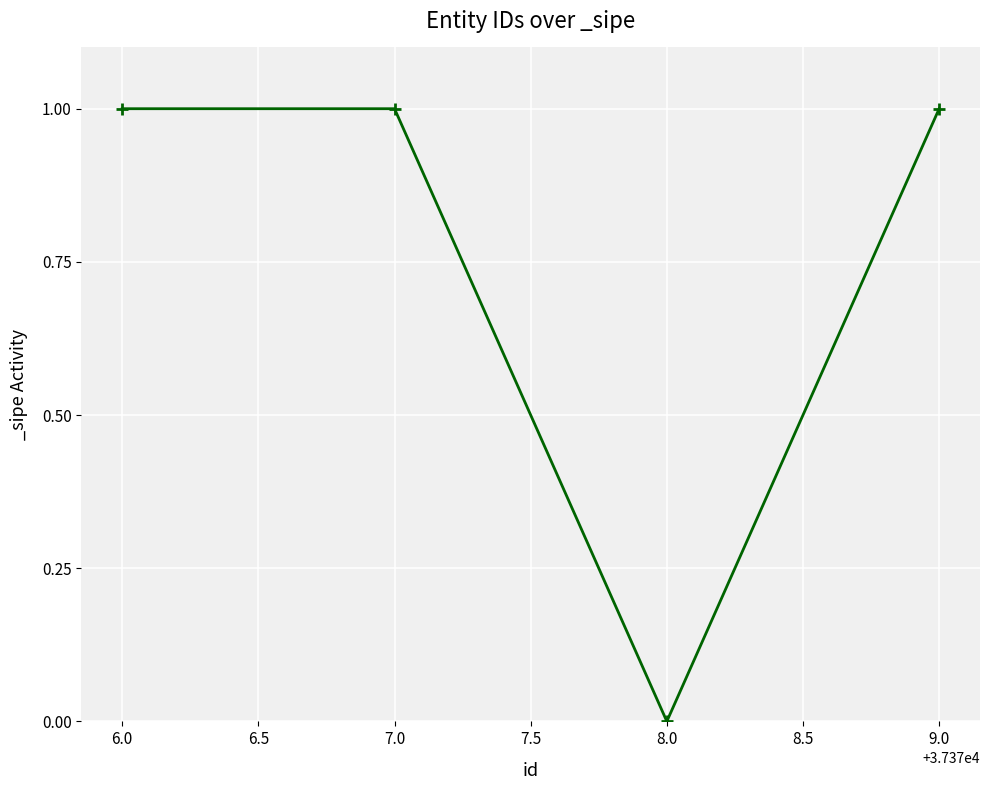

Which category has the lowest value across all series?

8.0